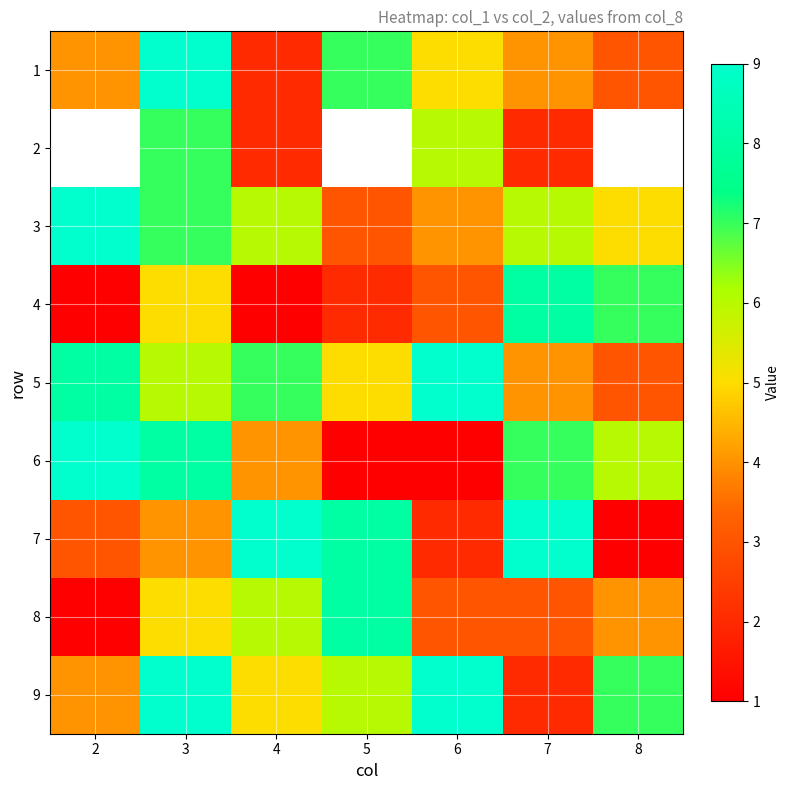

What is the total value across all series at 4?

42.0